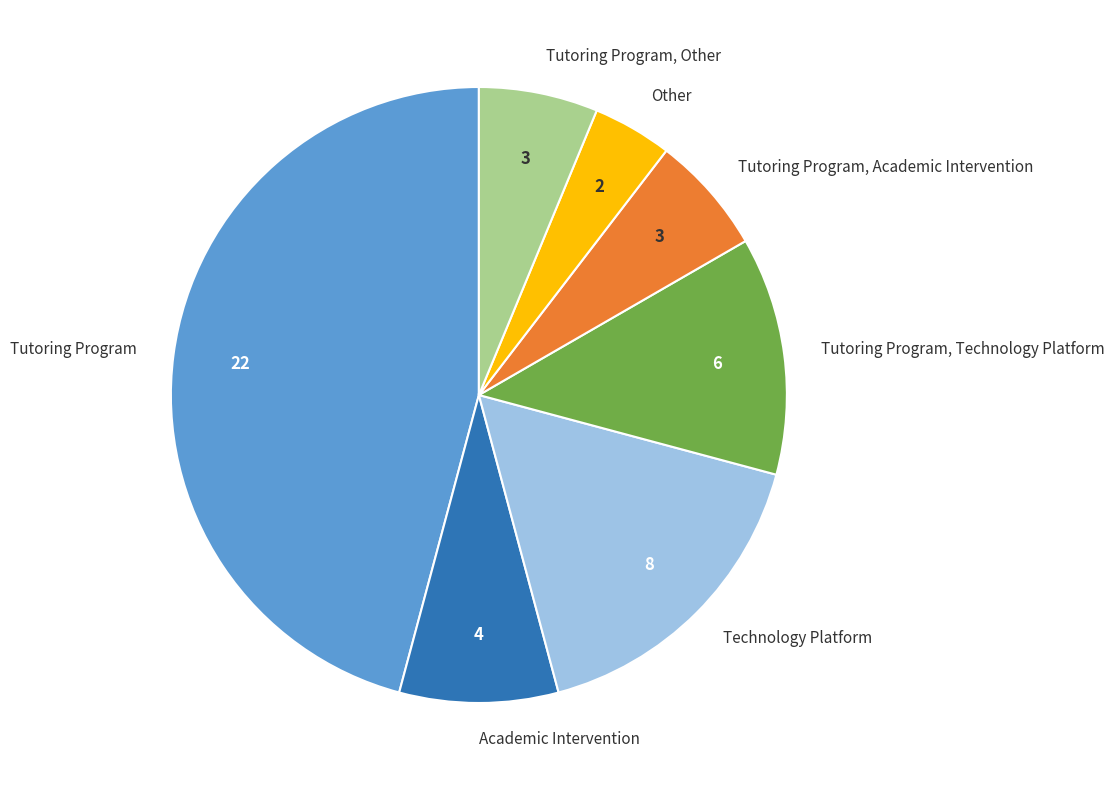

True or false: Technology Platform accounts for 17% of the total.

True